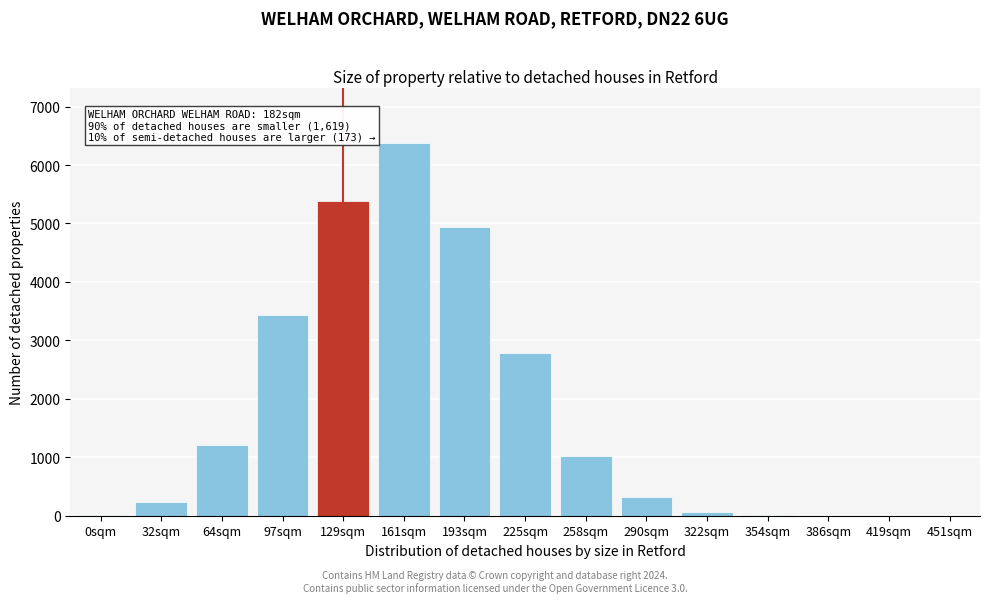

Is it true that the value at 129sqm is 5385.3?

True